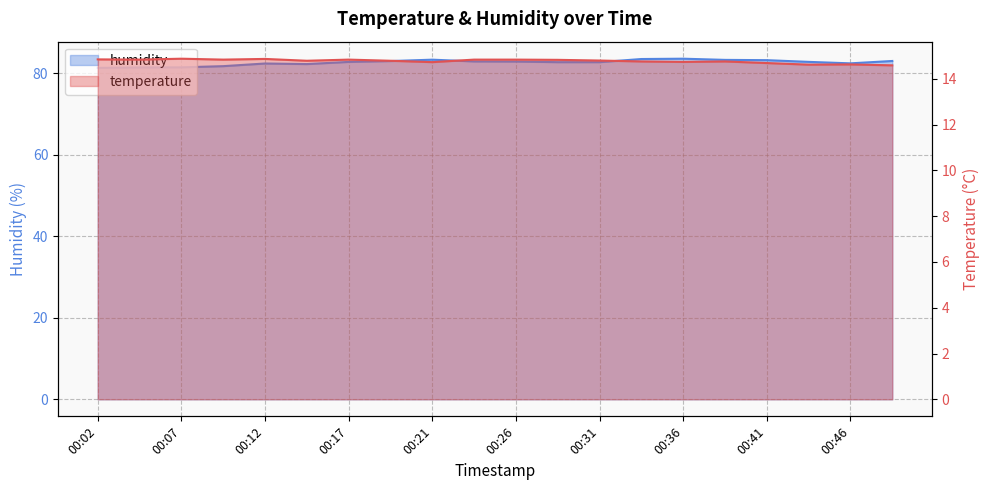

Is it true that humidity equals 111.9 at 00:41?

False